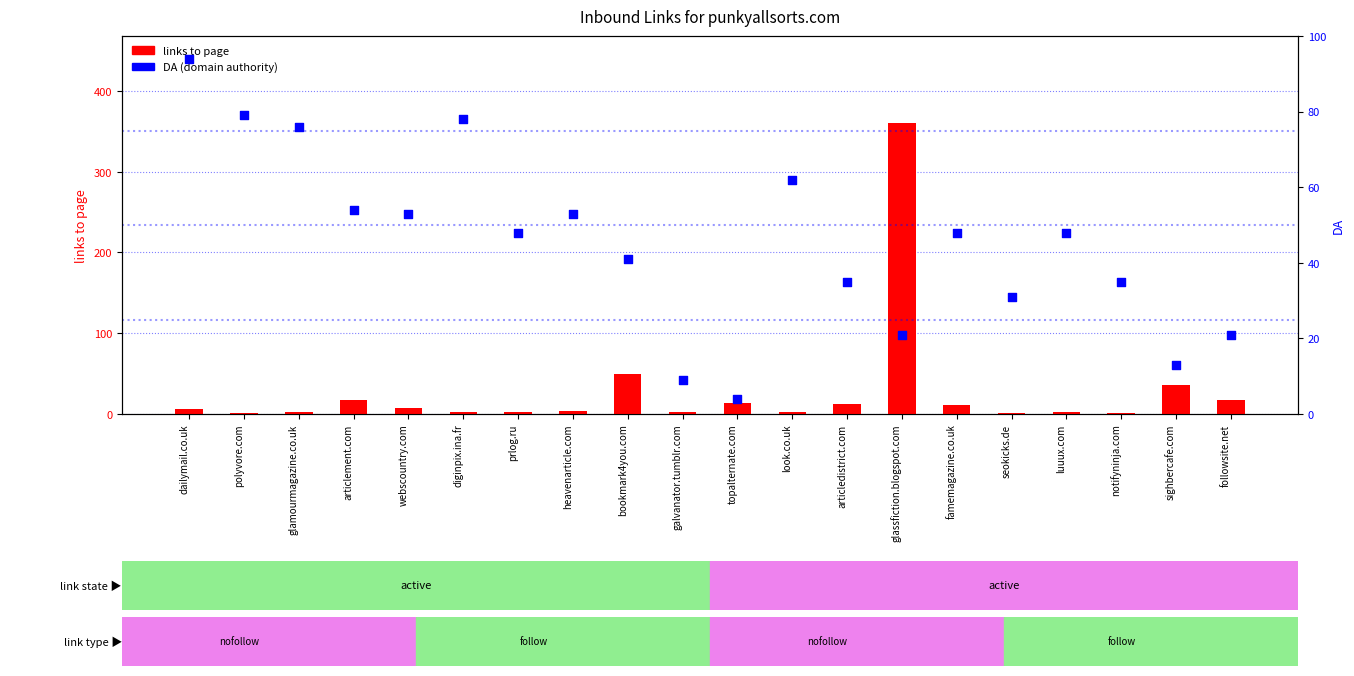

What is the total value across all series at topalternate.com?

18